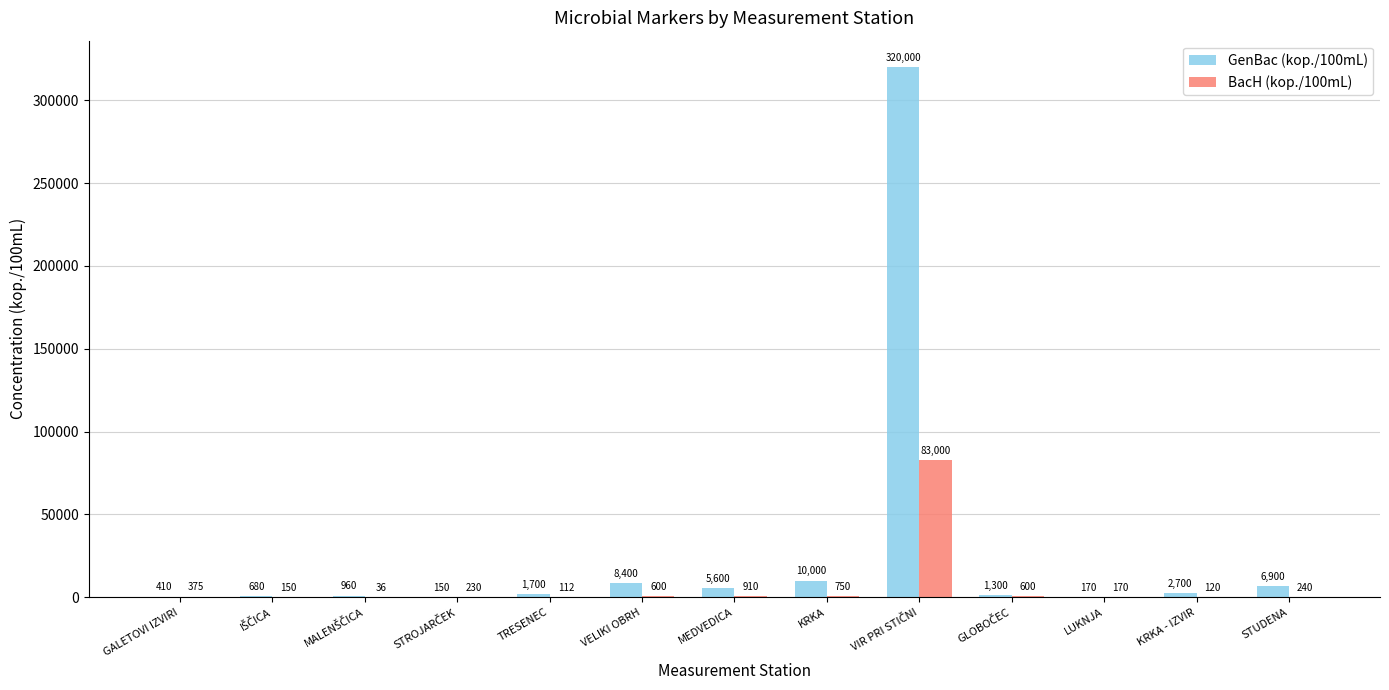

What is the sum of all GenBac (kop./100mL) values?

358970